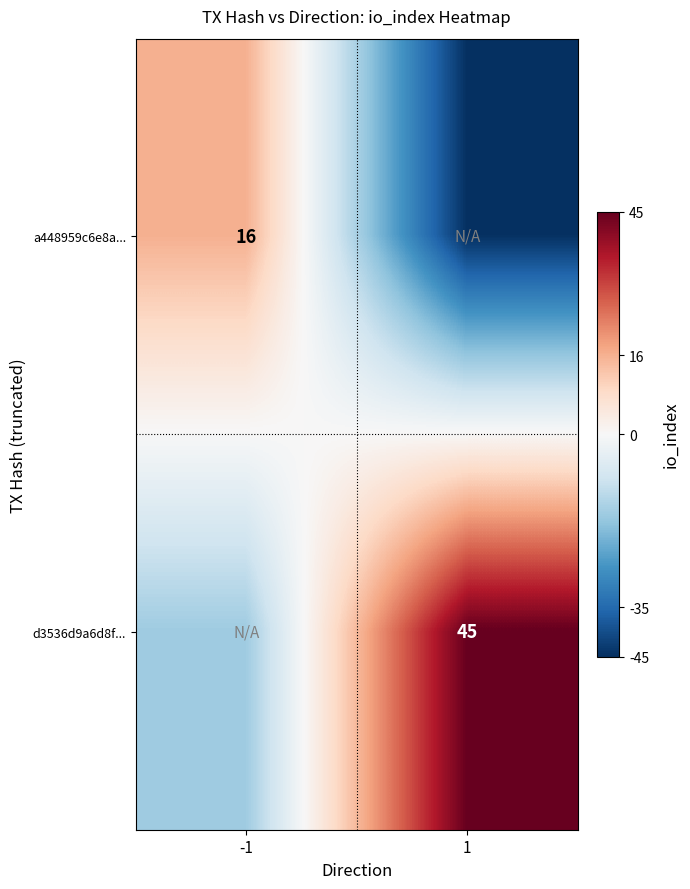

Is it true that a448959c6e8a... equals 7 at -1?

False